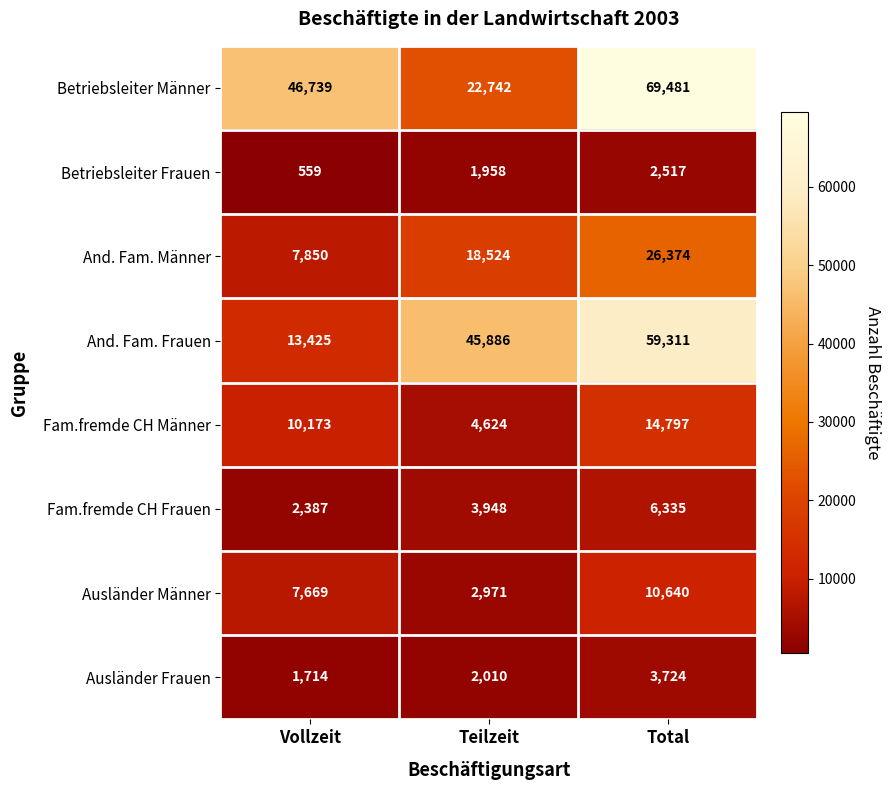

The And. Fam. Frauen series shows 27077 at Teilzeit. True or false?

False